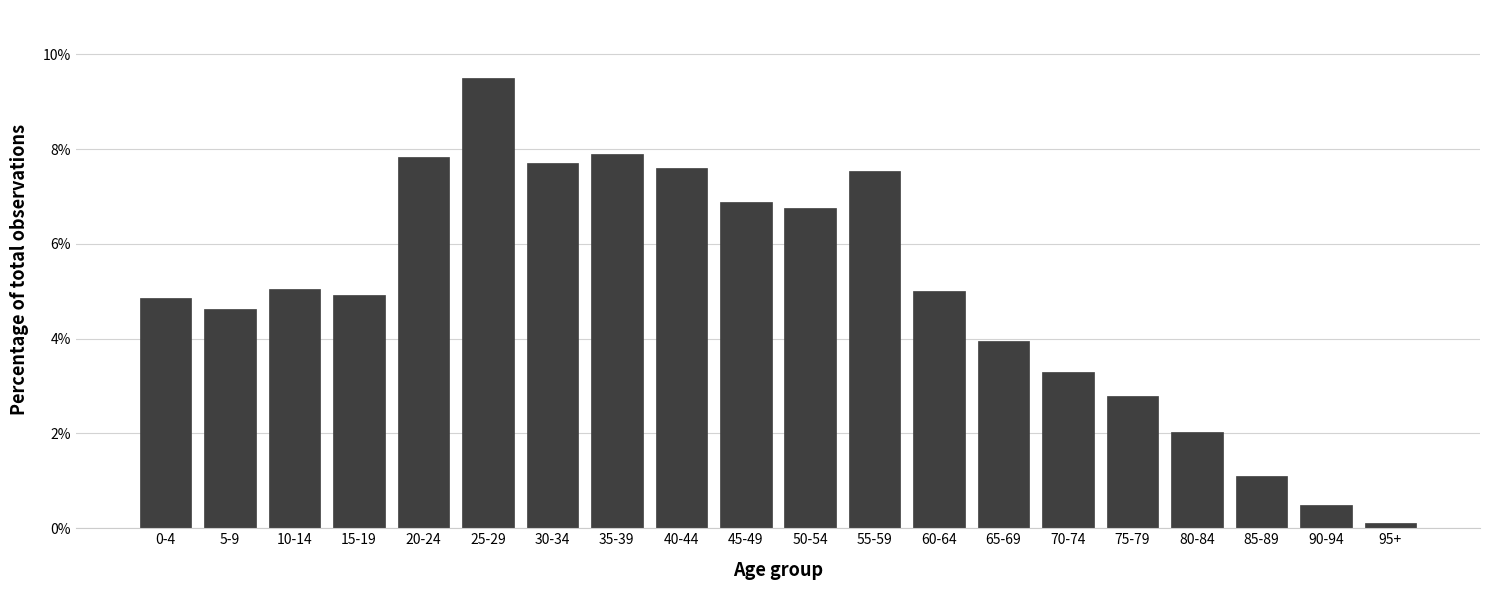

What is the value of the 11th bar from the left?

6.8